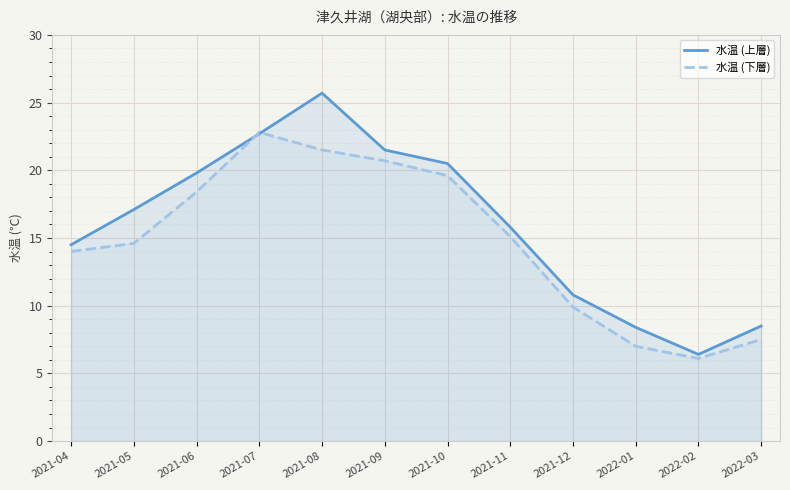

True or false: 水温 (下層) has more than 2 points higher than both neighbors.

False